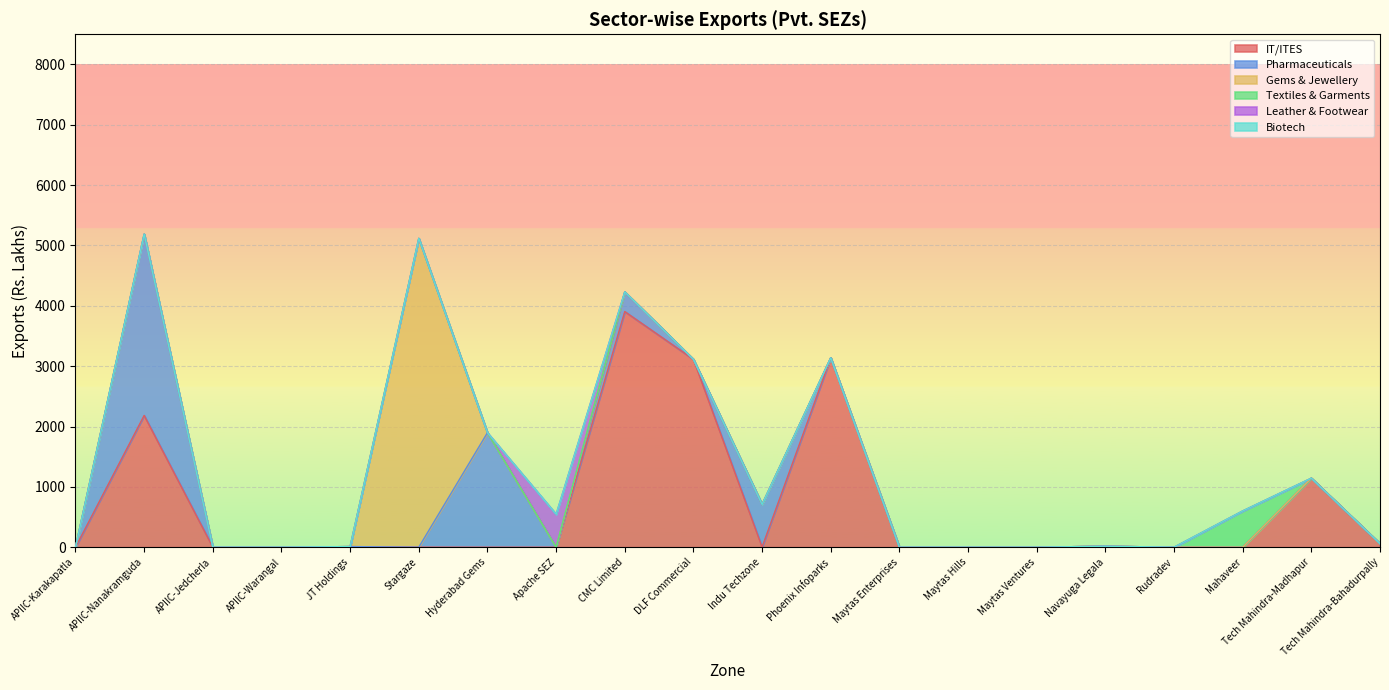

What is the sum of all Textiles & Garments values?

601.0